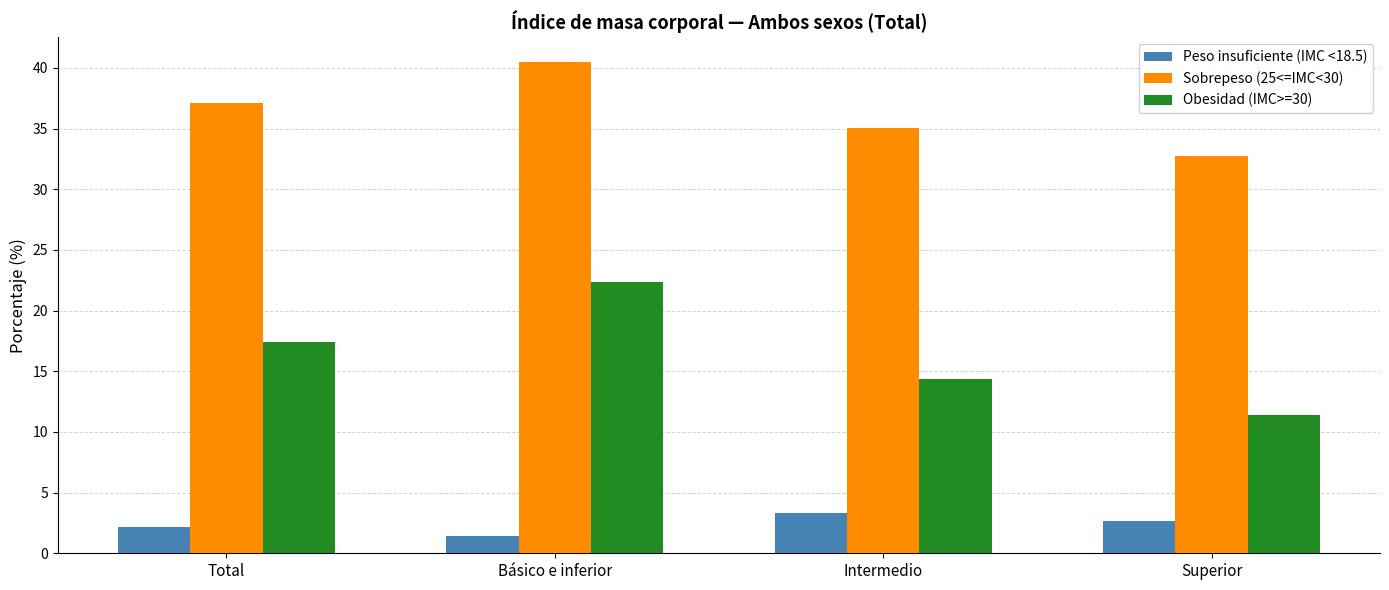

How many bars are there in each group?

3